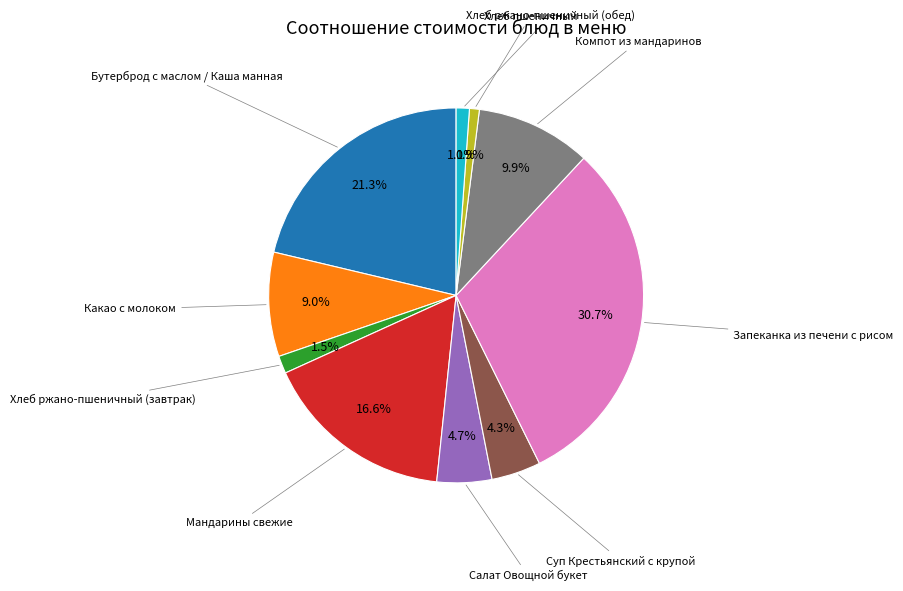

Does any single category account for the majority?

No